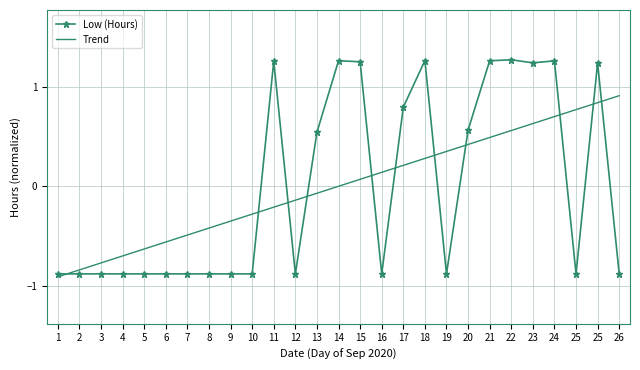

Where do Low (Hours) and Trend first cross each other?

1 and 2